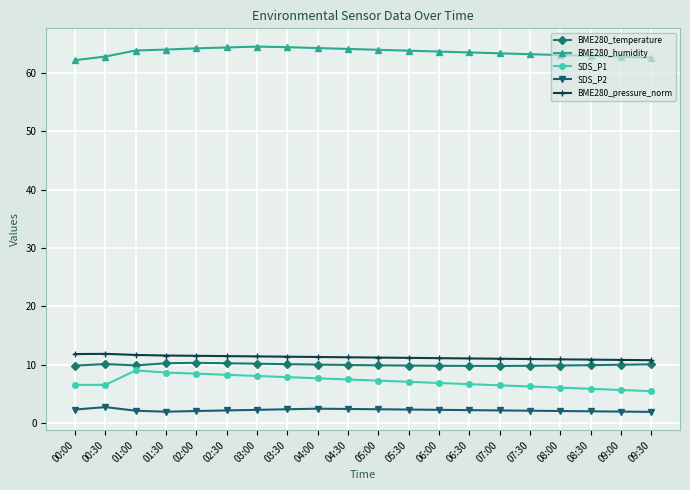

Is the value of BME280_temperature at 05:00 greater than the value of SDS_P1 at 03:30?

Yes